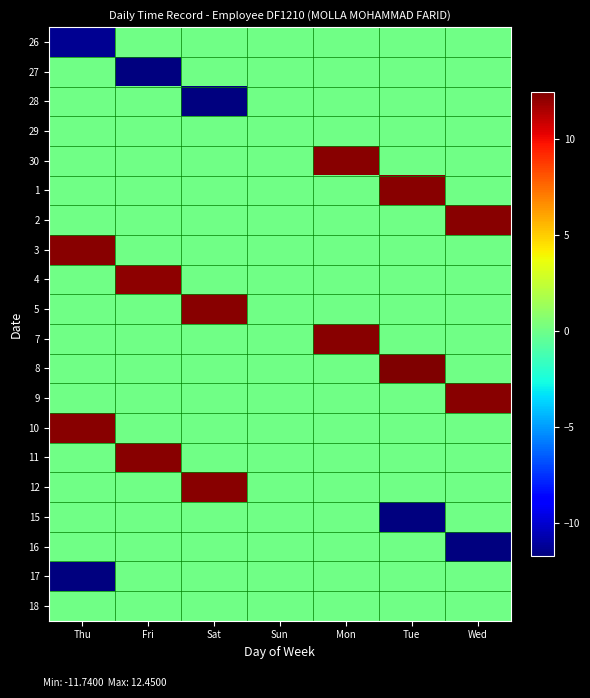

Rank the series by their maximum value, from highest to lowest.

8, 7, 3, 30, 12, 11, 1, 2, 10, 5, 9, 4, 26, 27, 28, 29, 15, 16, 17, 18